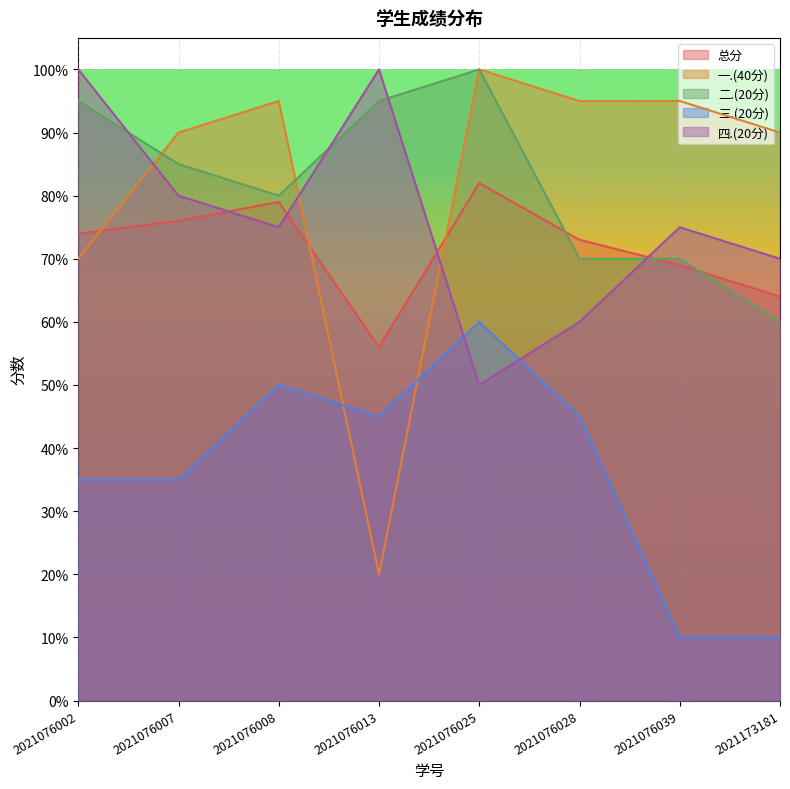

Reading right to left, extract all data points from this chart.

总分: 64	69	73	82	56	79	76	74
一.(40分): 90	95	95	100	20	95	90	70
二.(20分): 60	70	70	100	95	80	85	95
三.(20分): 10	10	45	60	45	50	35	35
四.(20分): 70	75	60	50	100	75	80	100